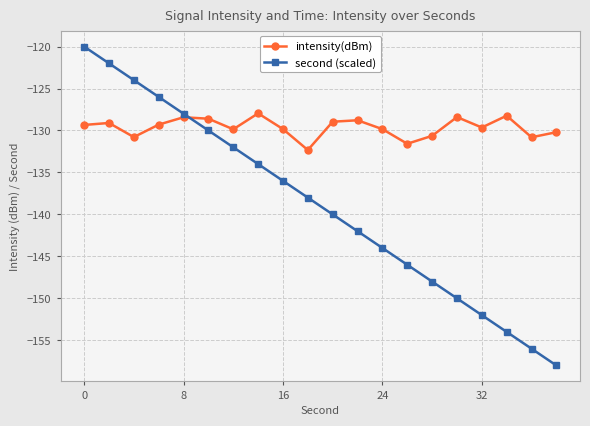

What is the difference between the second highest and second lowest values in the second (scaled) series?

34.0